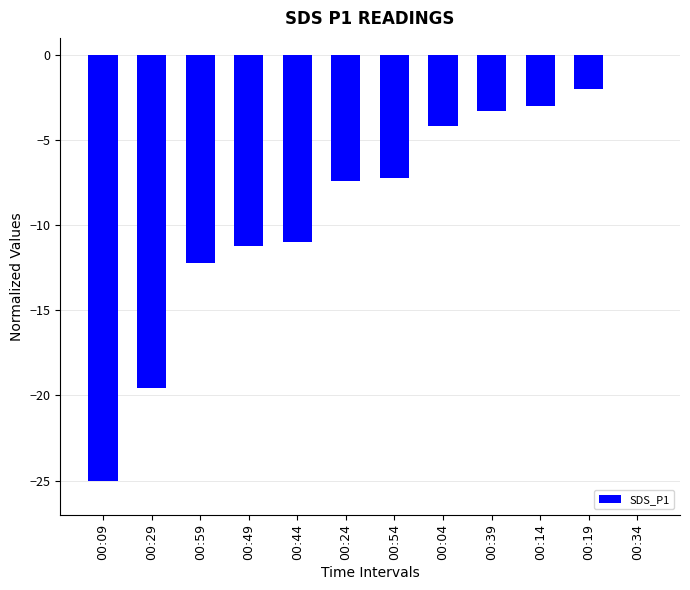

How many series are shown in this chart?

1